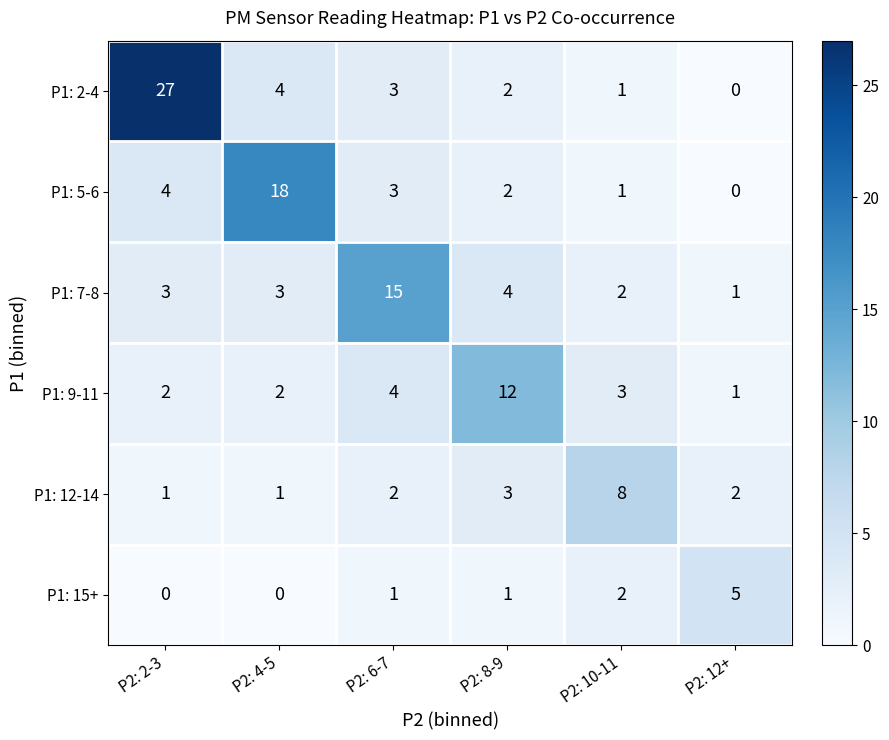

What is the difference between the second highest and minimum values in the P1: 9-11 series?

3